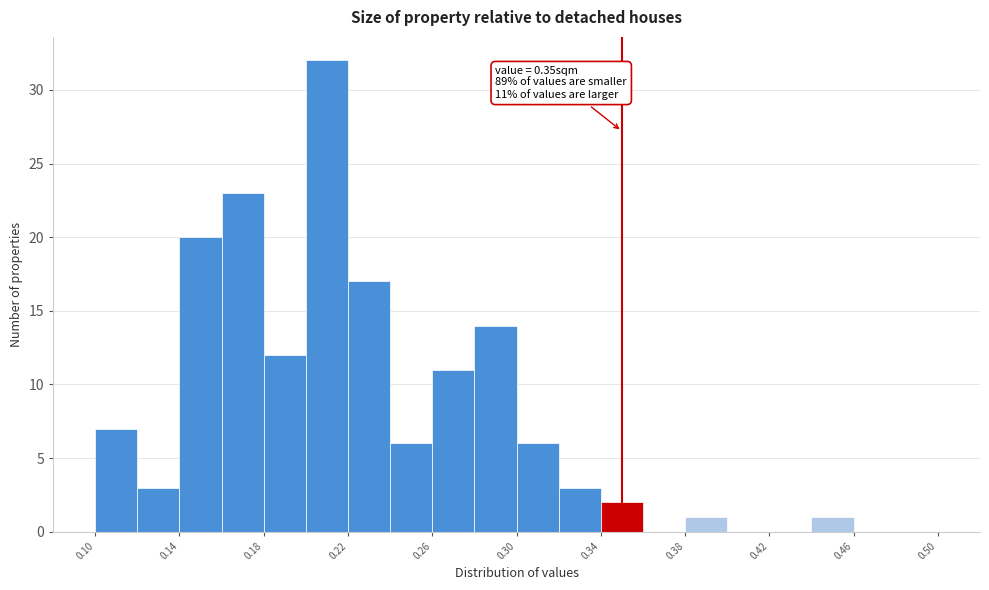

Which range on the x-axis has the tallest bar?

0.20 to 0.22